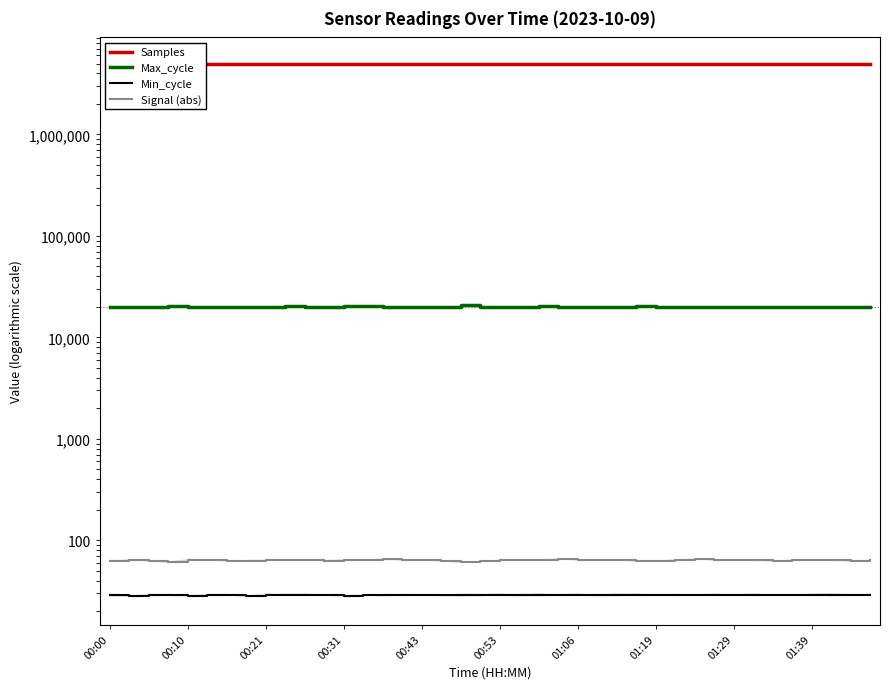

What is the average value of the Max_cycle series?

20139